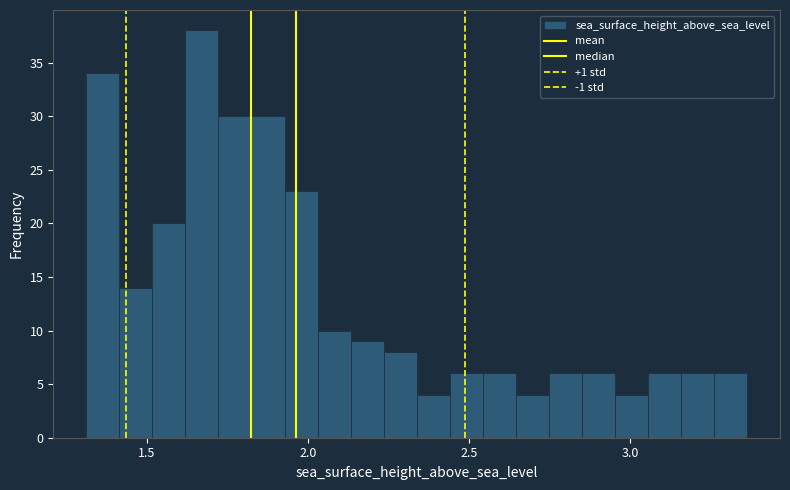

Read against the x-axis, roughly where is the centre of the tallest bar?

1.65